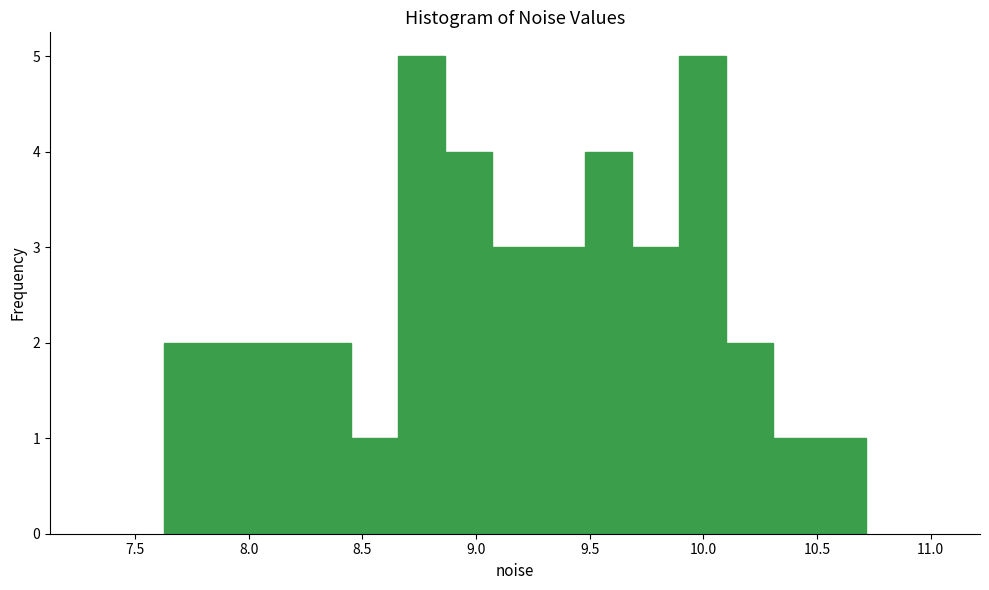

How tall is the bar that spans 8.65 to 8.85 on the x-axis? Neither the bar edges nor the heights are printed on the chart, so give them approximately, as read against the axes.

5